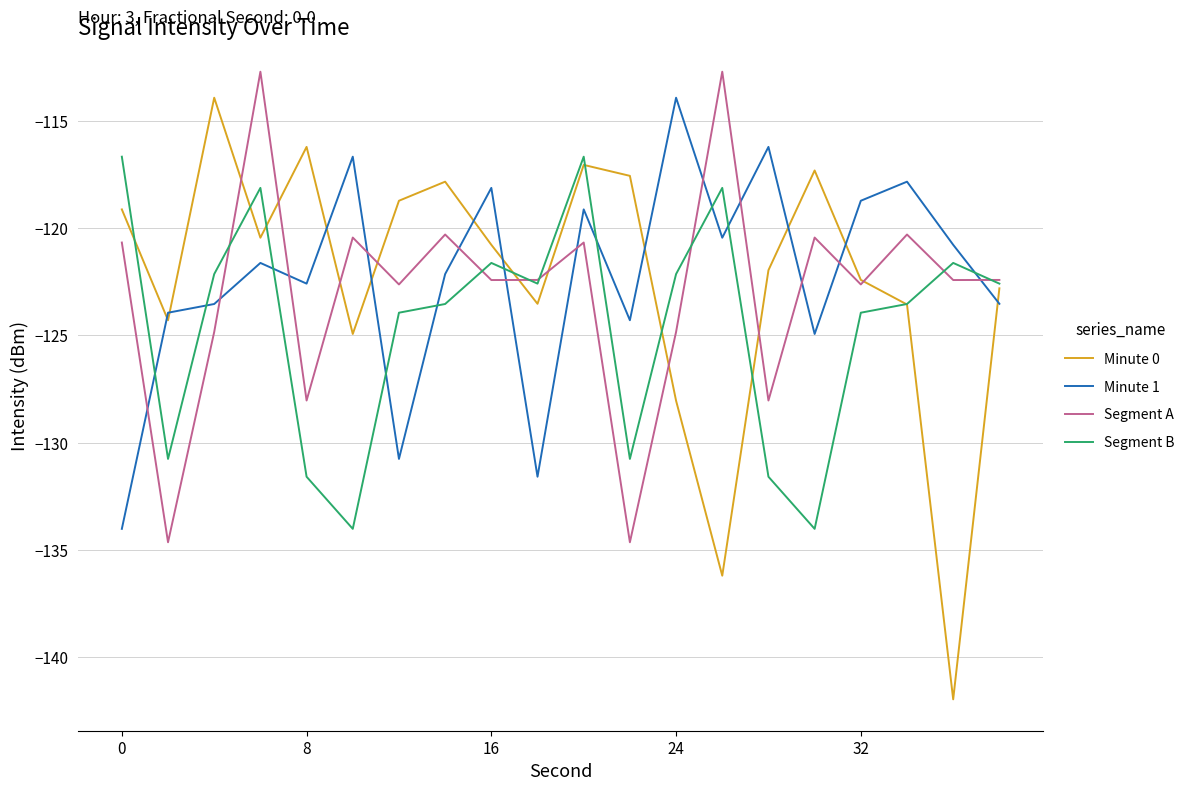

Which series has the largest range (max minus min)?

Minute 0